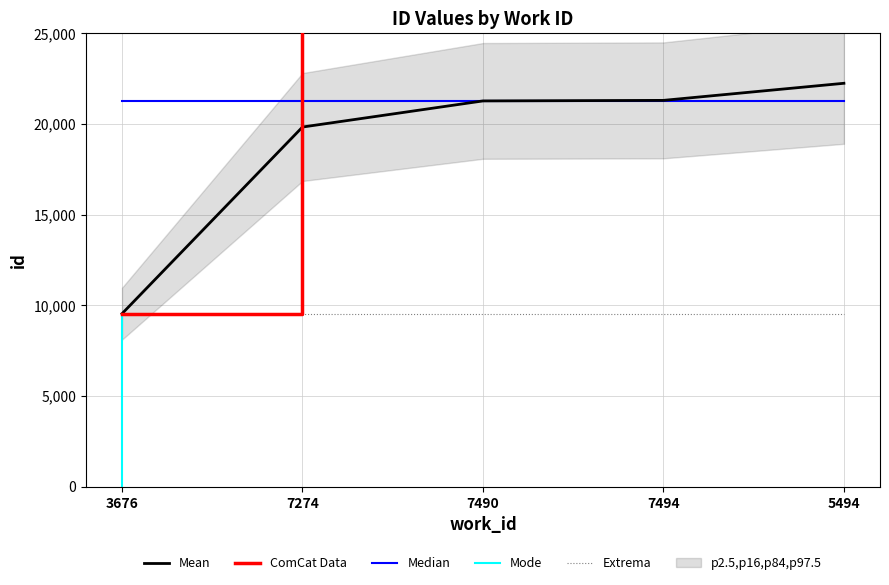

How many values exceed 21263?

2